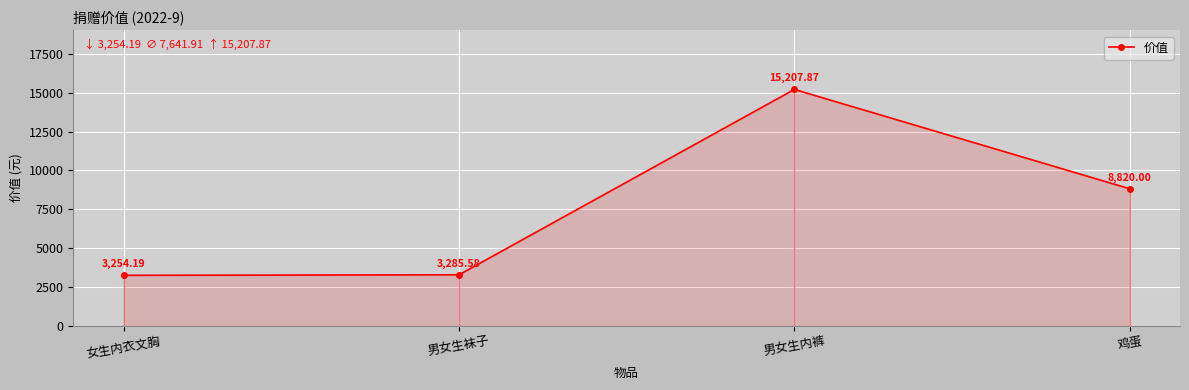

List the labels in order of value, largest first.

男女生内裤, 鸡蛋, 男女生袜子, 女生内衣文胸